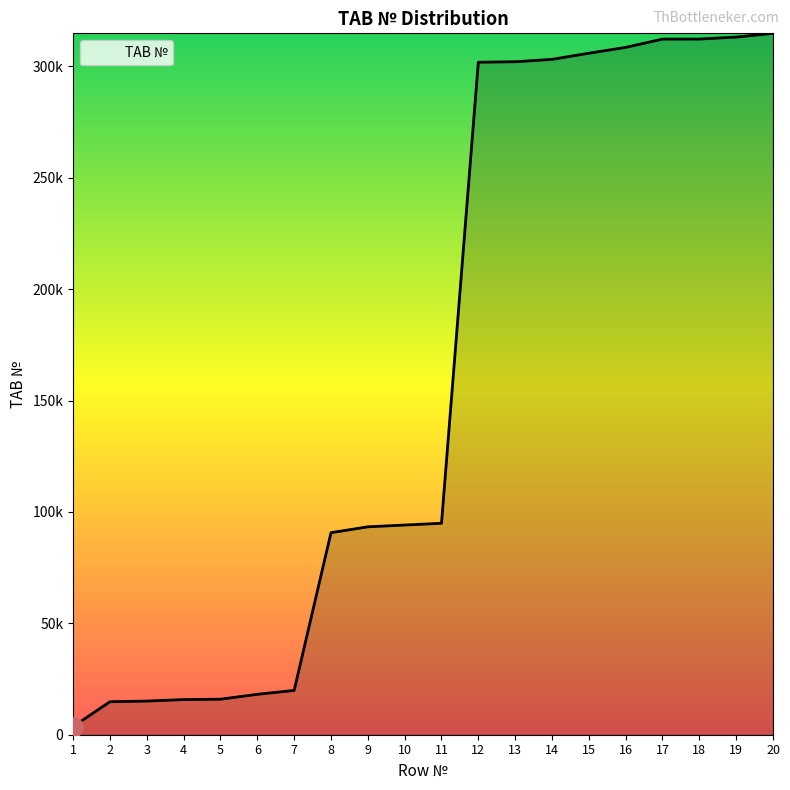

The chart shows a value of 439117 at 19. True or false?

False